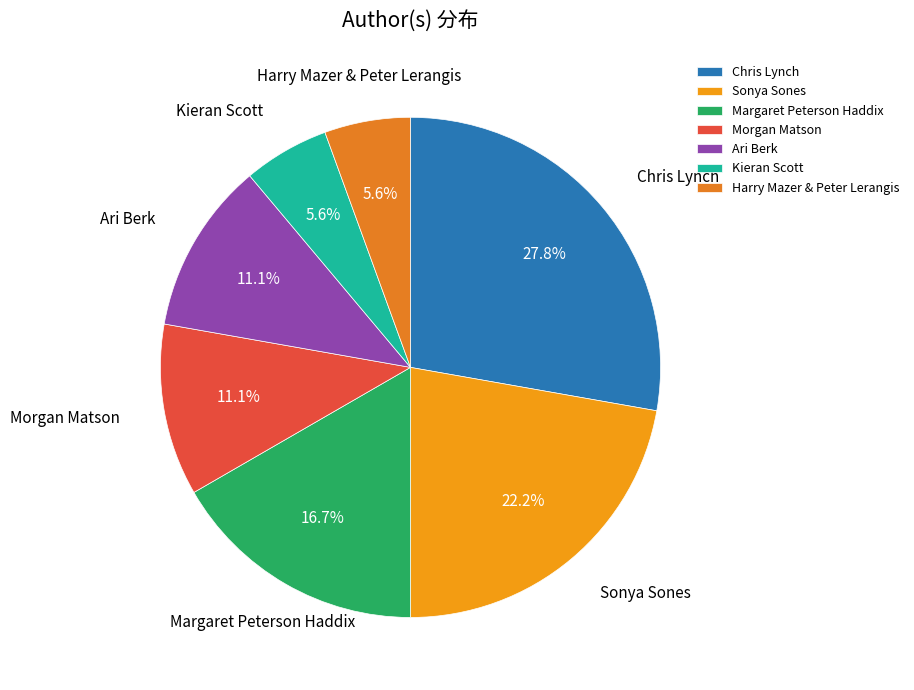

What percentage is NOT represented by Margaret Peterson Haddix?

83.3%